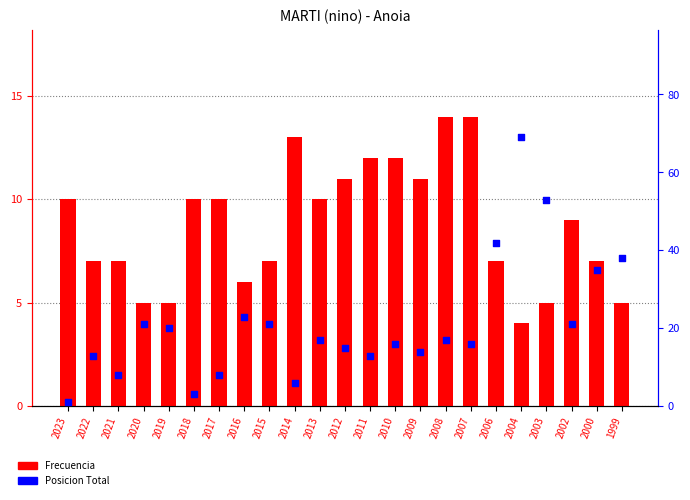

What are all the series names shown in the legend?

Frecuencia, Posicion Total